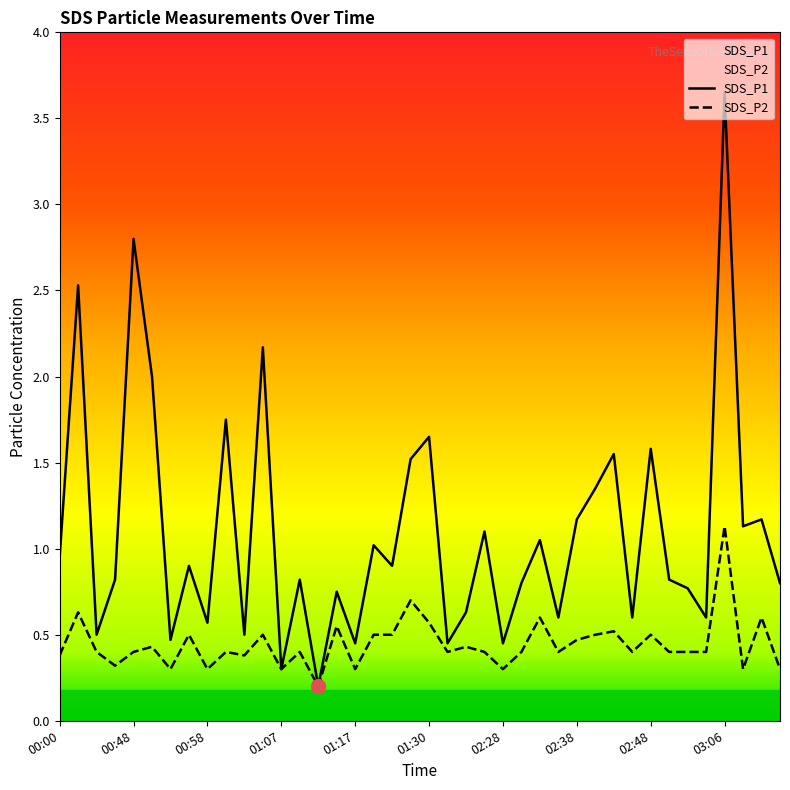

Is it true that SDS_P1 equals 1.2 at 03:11?

True